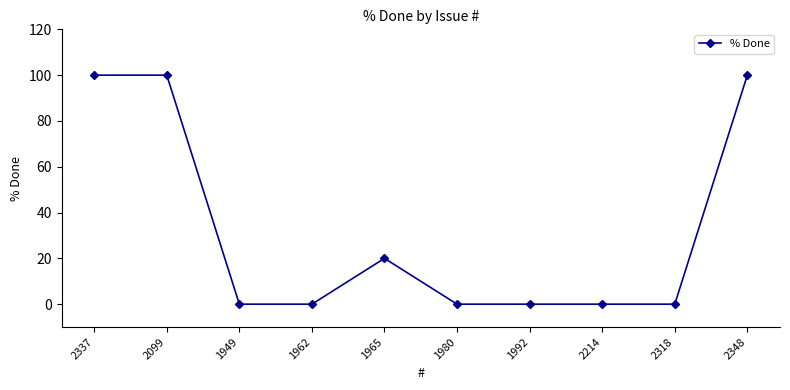

What is the difference between the second highest and minimum values?

100